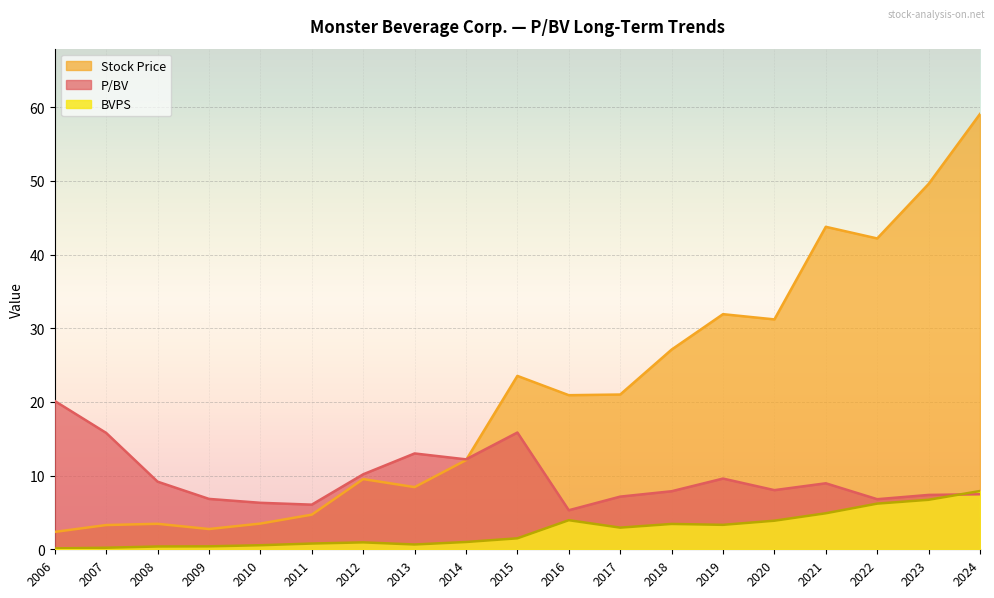

True or false: BVPS and Stock Price intersect in this chart.

False